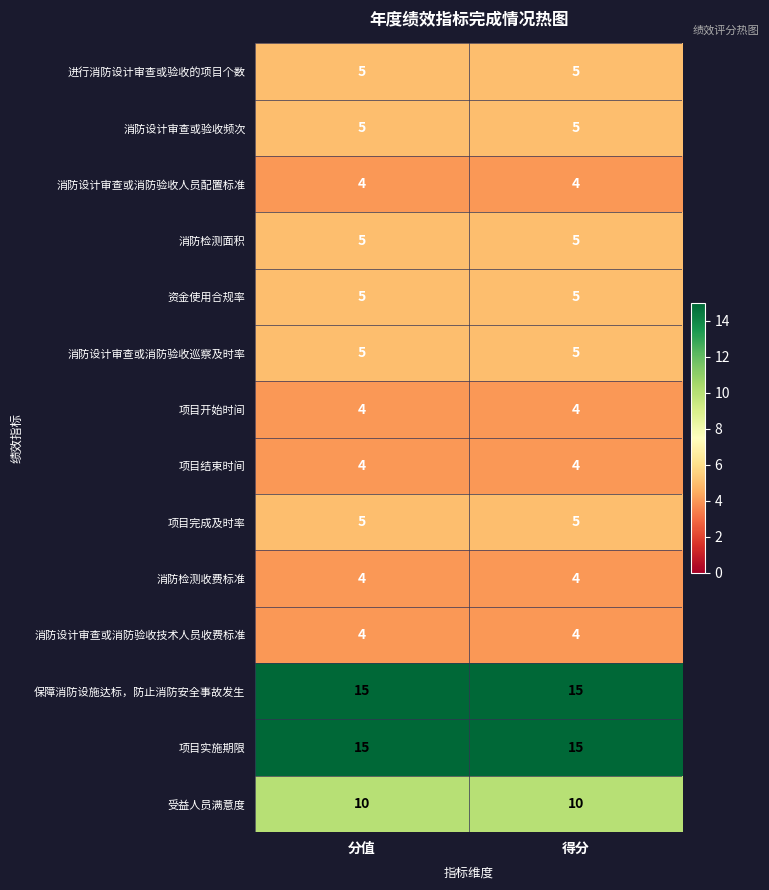

What is the greatest value displayed?

15